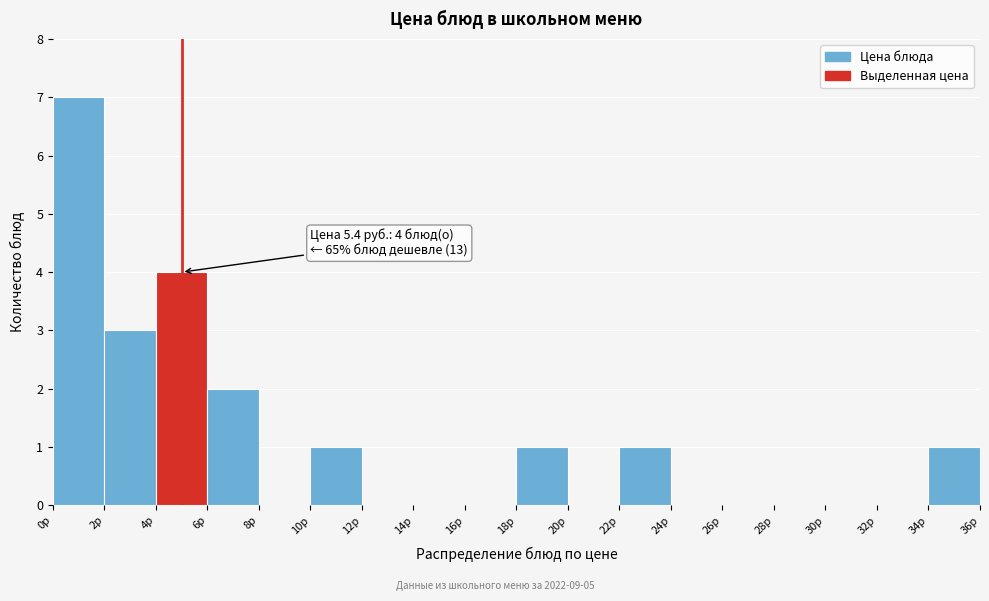

Over which range of the x-axis is the bar tallest?

0 to 2